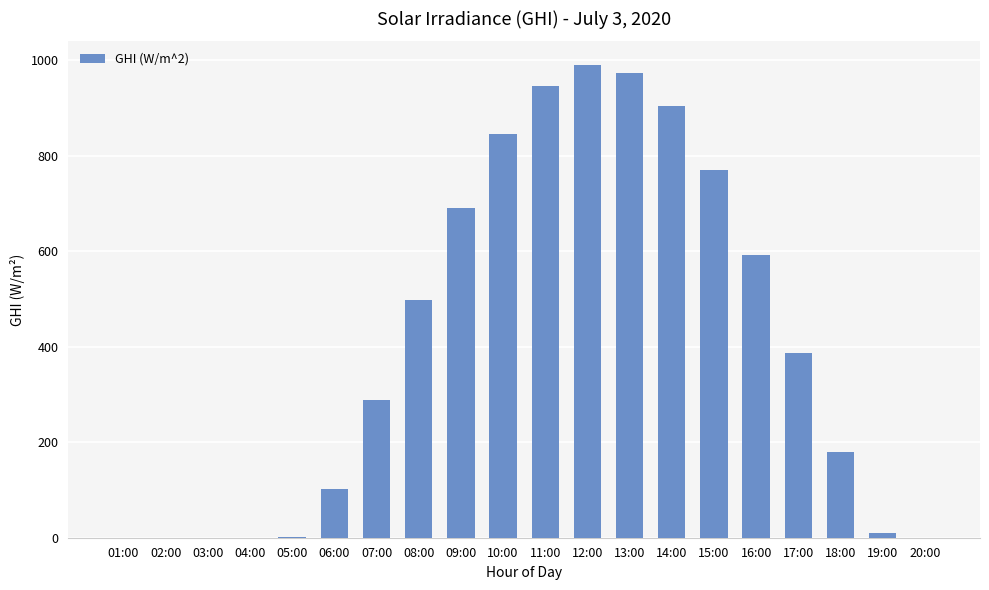

Between 10:00 and 13:00, which is larger?

13:00